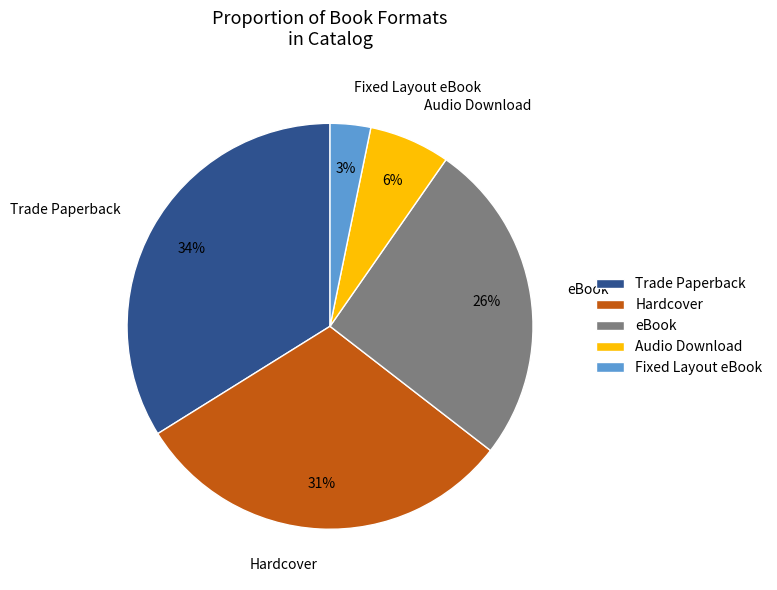

Count the number of slices in the pie.

5